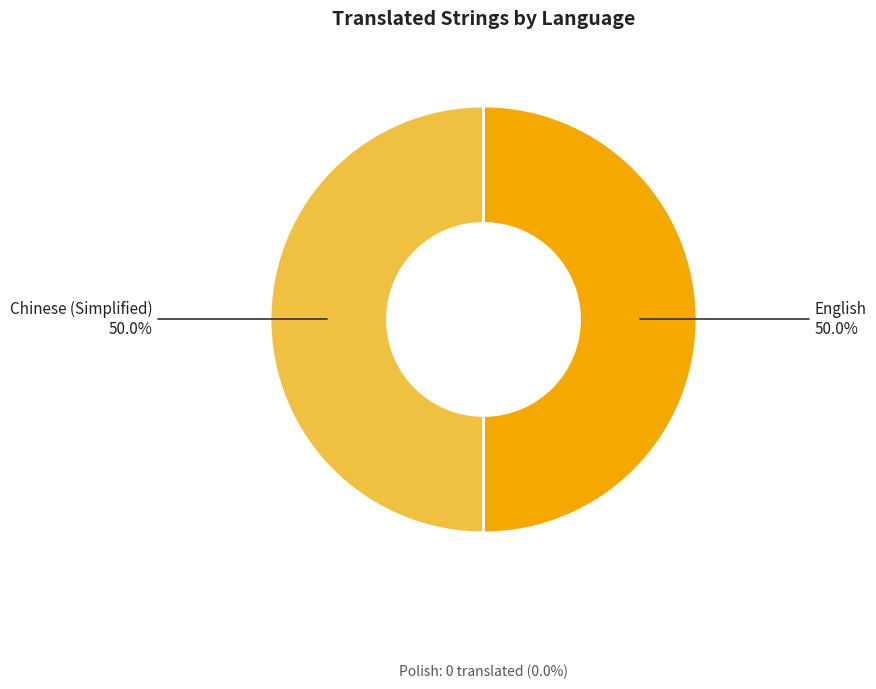

Do Chinese (Simplified) and English together represent more than half of the pie?

Yes